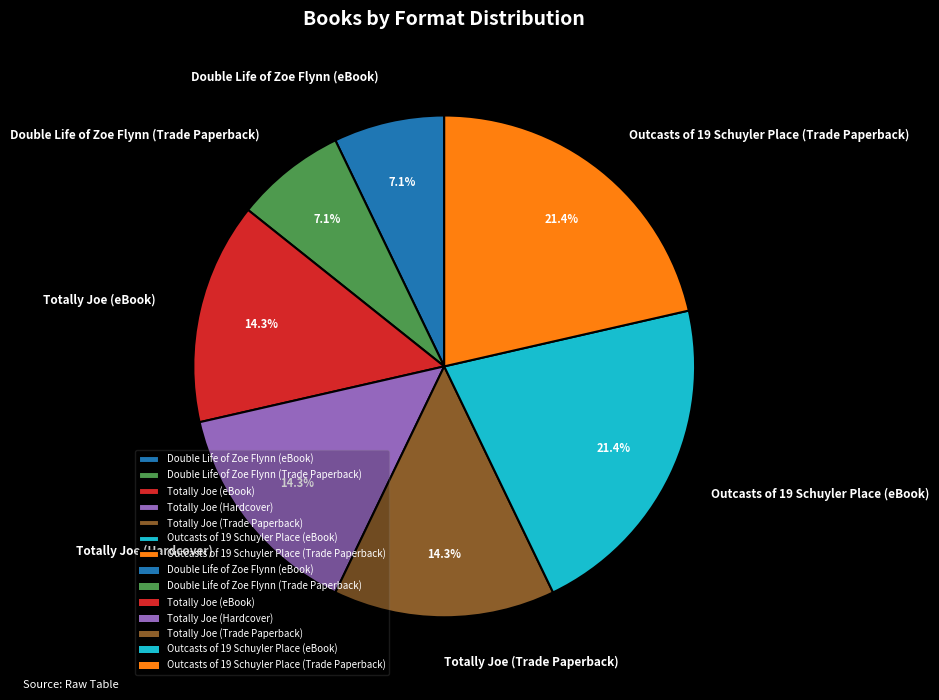

How much of the chart is everything except Double Life of Zoe Flynn (Trade Paperback)?

92.9%